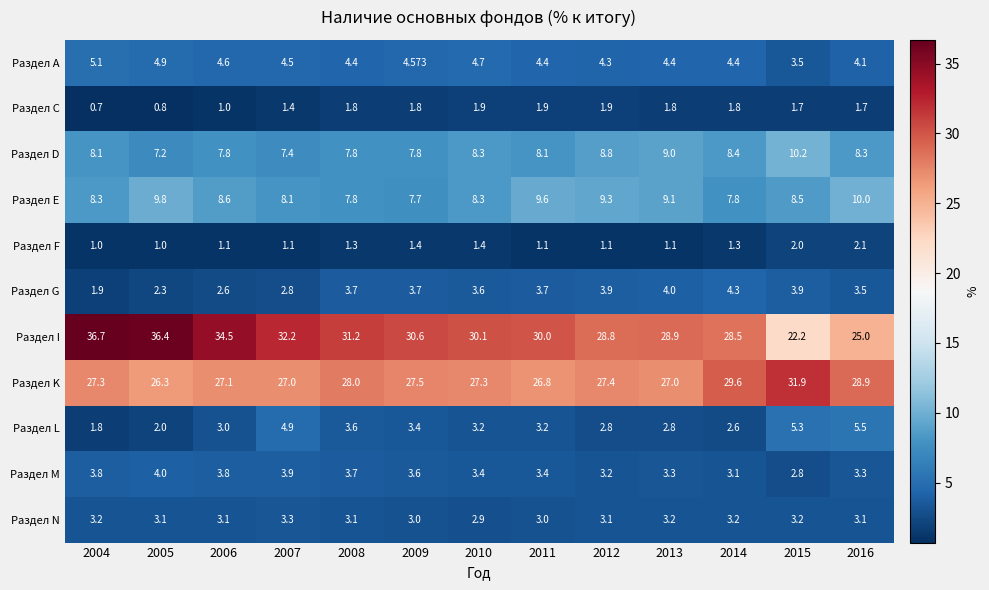

Which series changed the most between 2005 and 2015?

Раздел I